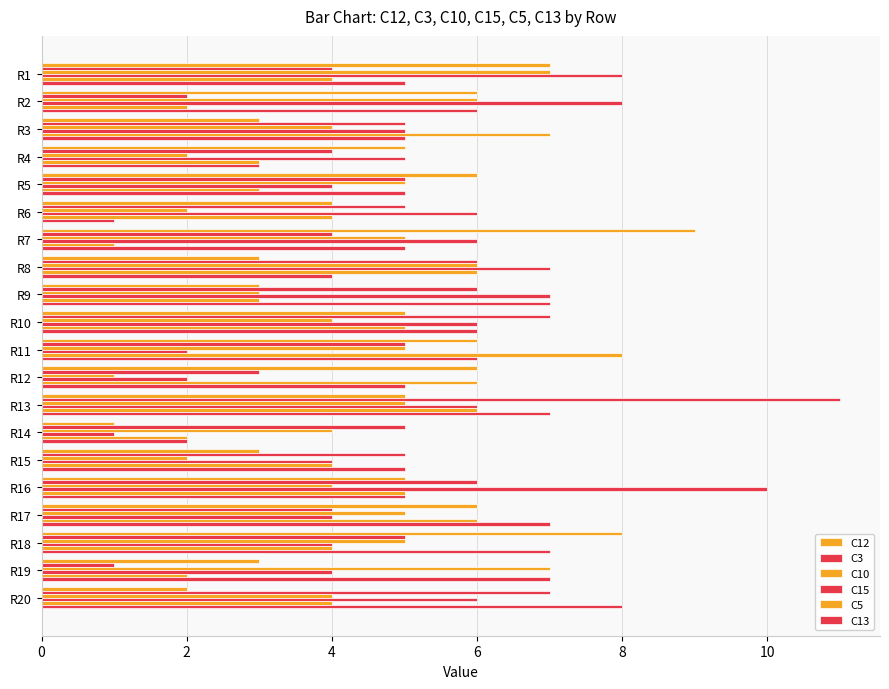

Which series has the largest range (max minus min)?

C3